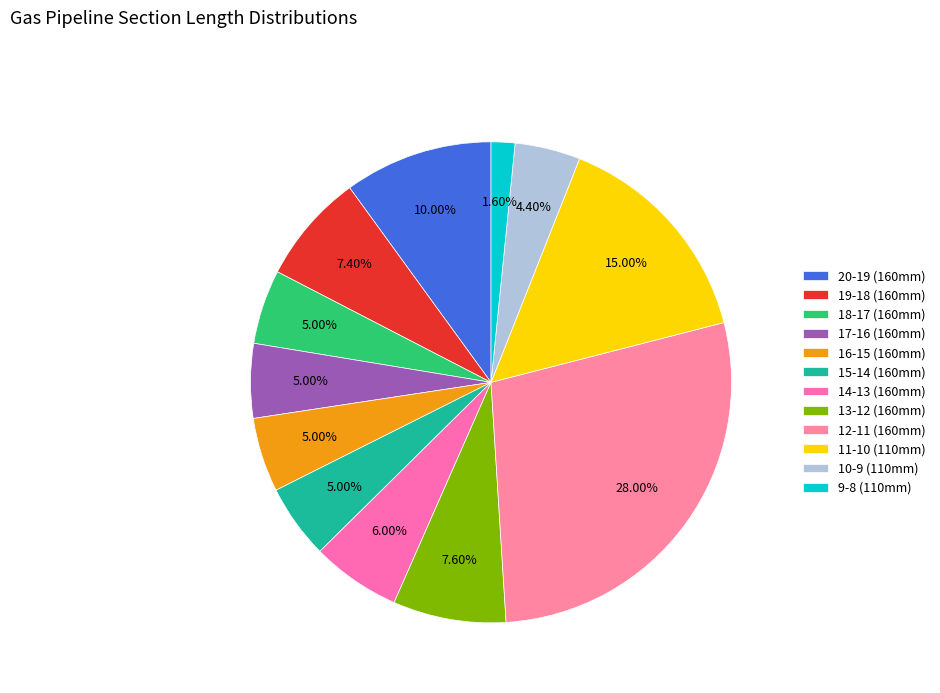

How many slices are in this pie chart?

12